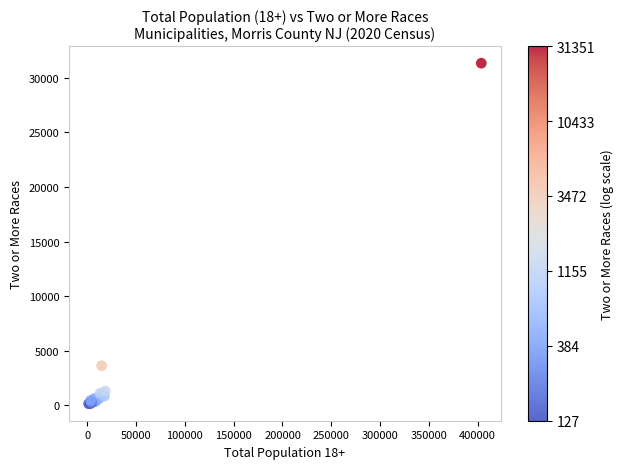

What Y value in the scatter plot is closest to 15739?

3607